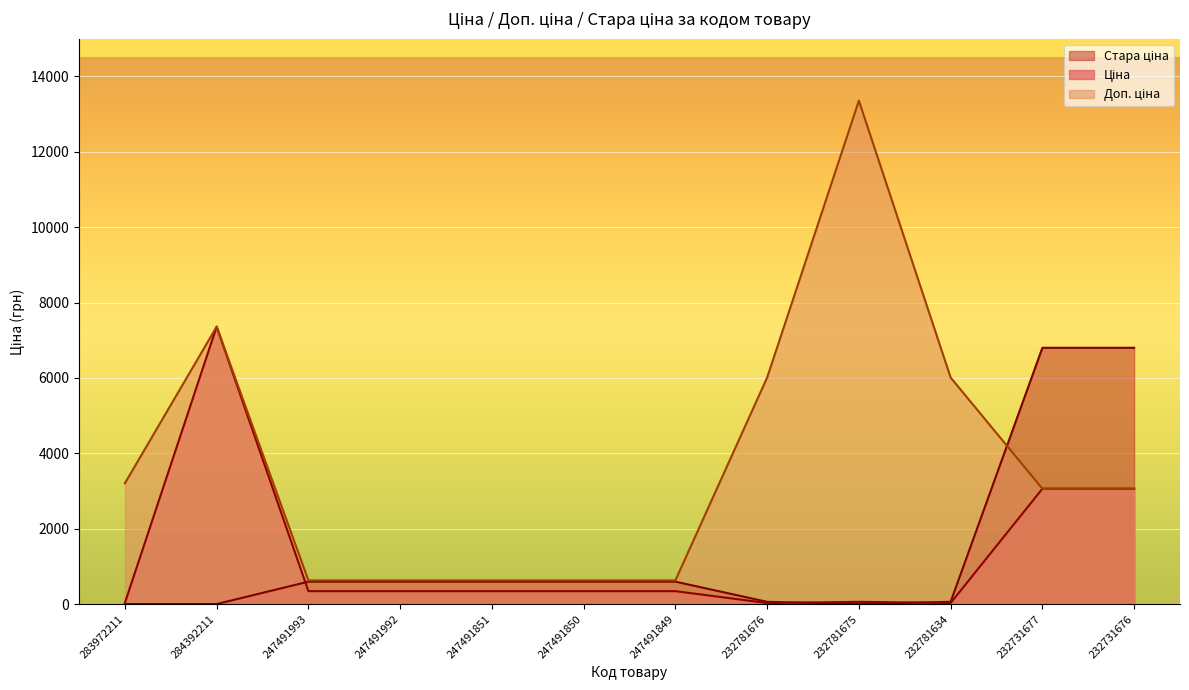

What is the label of the 1st point from the right?

232731676